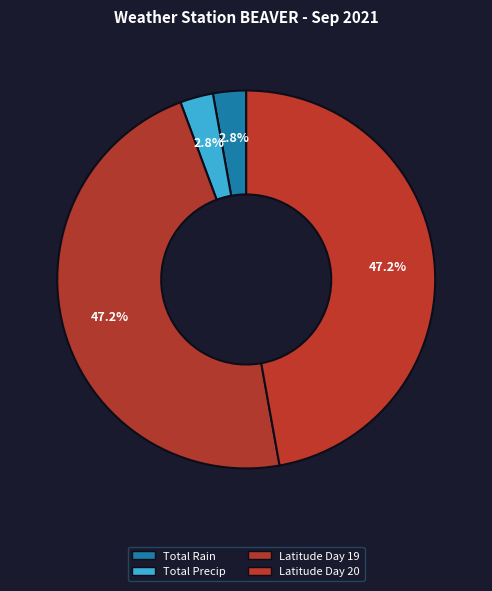

Count the number of slices in the pie.

4